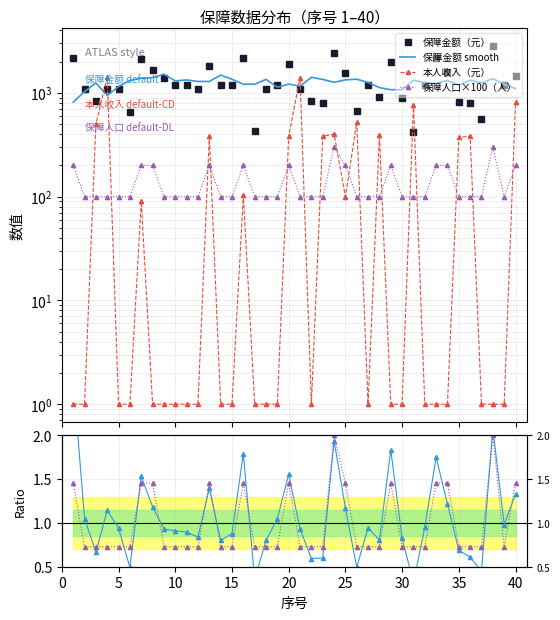

Does the chart have visible grid lines?

Yes